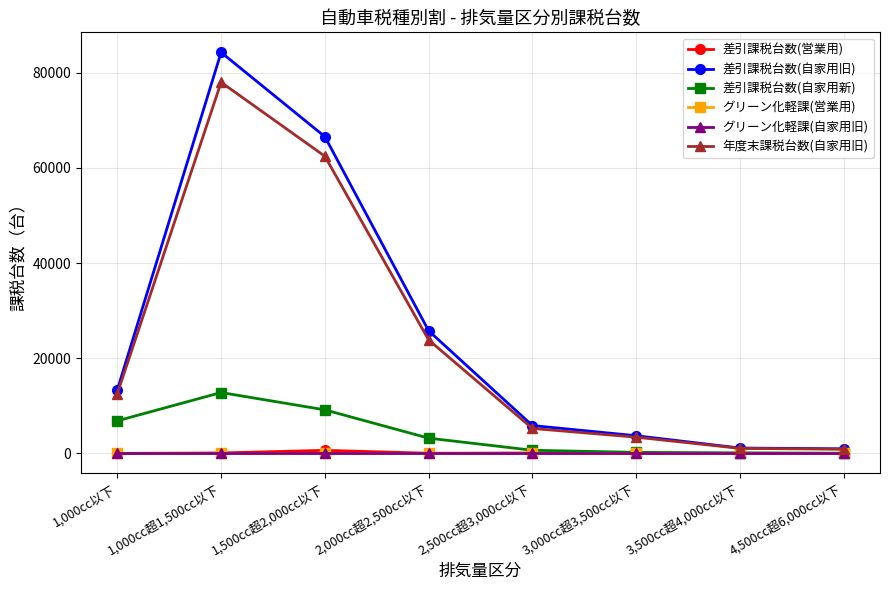

What is the label of the 7th point from the right?

1,000cc超1,500cc以下